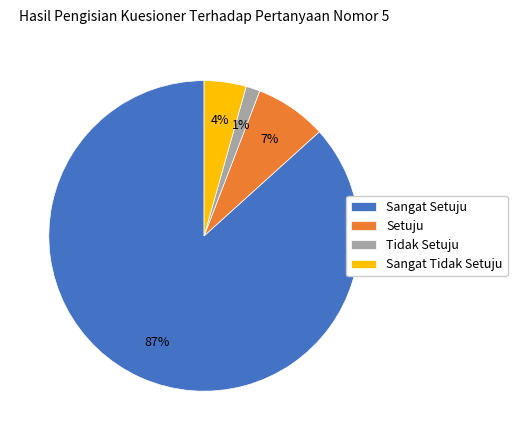

True or false: Setuju accounts for 7% of the total.

True